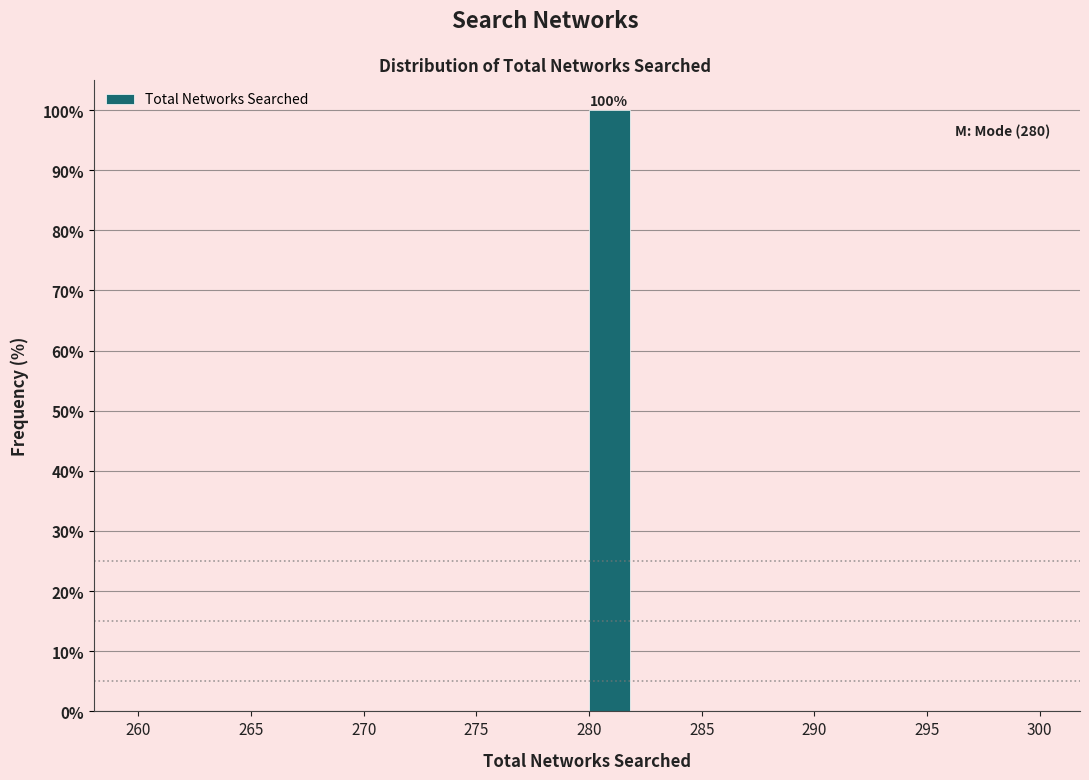

Which range on the x-axis has the tallest bar?

280 to 282